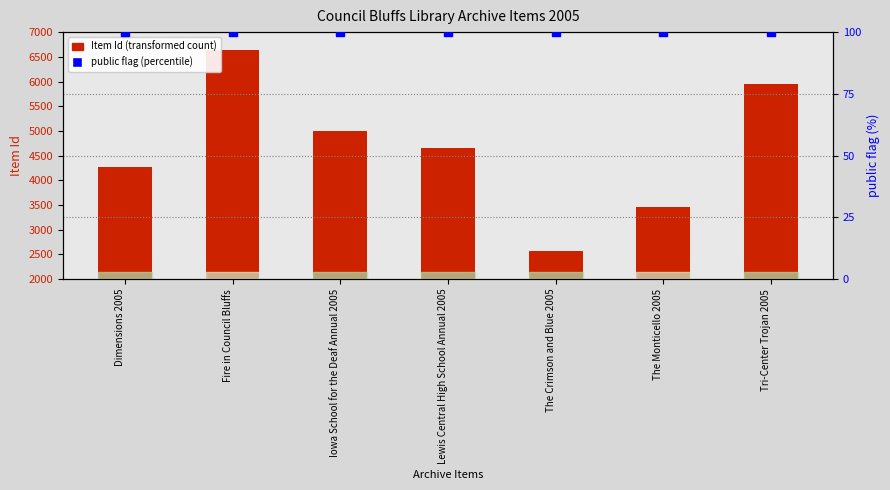

Which series contains the highest Y value?

Item Id